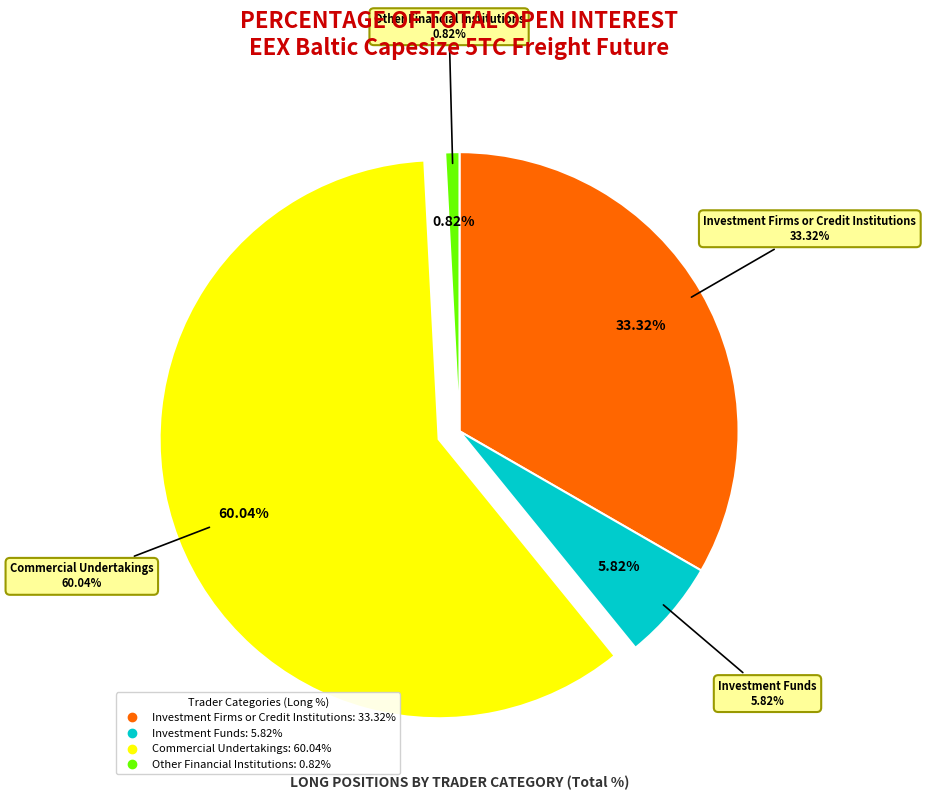

Is it true that Other Financial Institutions is 1% of the pie?

True